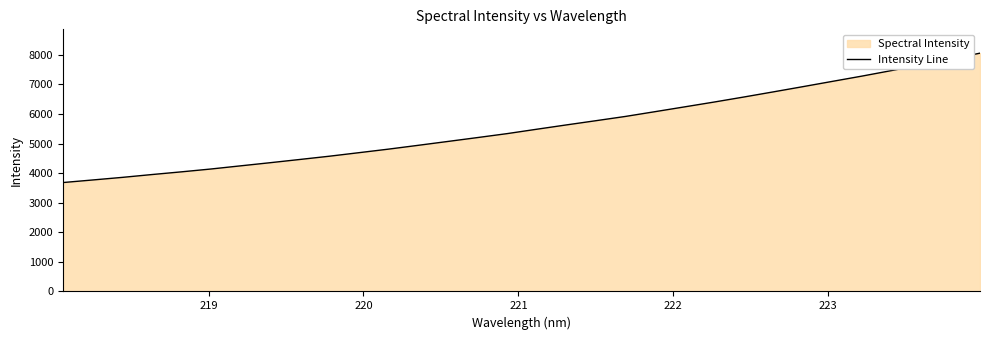

What is the maximum value shown in the chart?

8054.7